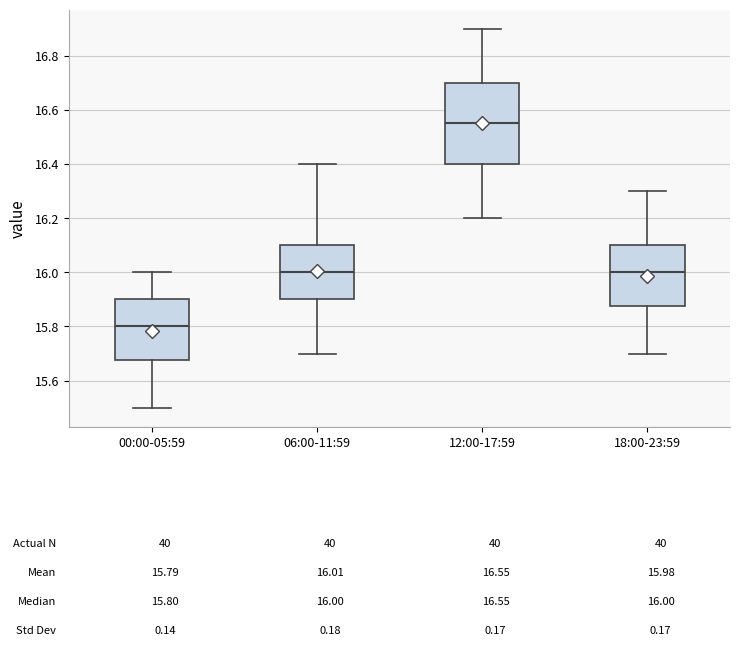

Which box has the lowest median line?

00:00-05:59